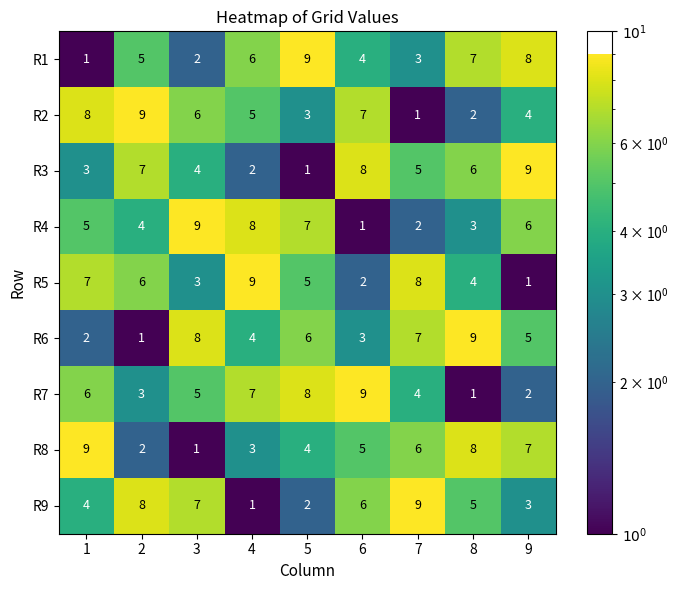

At how many categories does at least one series exceed 3?

9